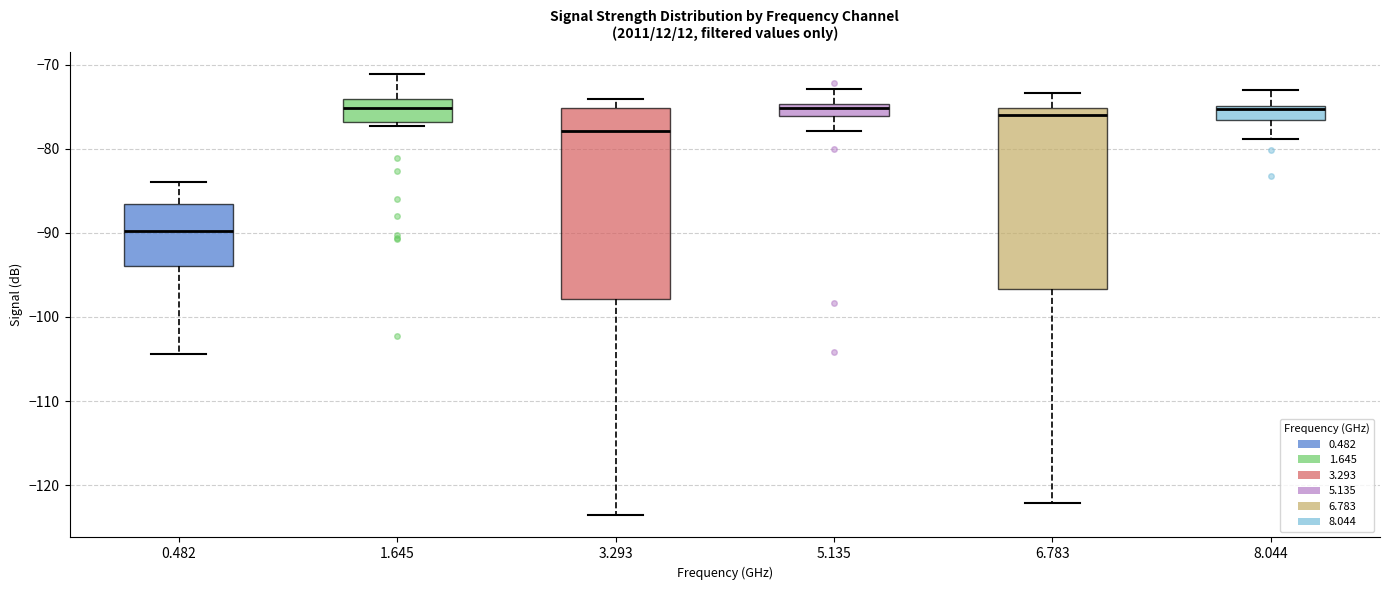

Which box has the lowest median line?

0.482